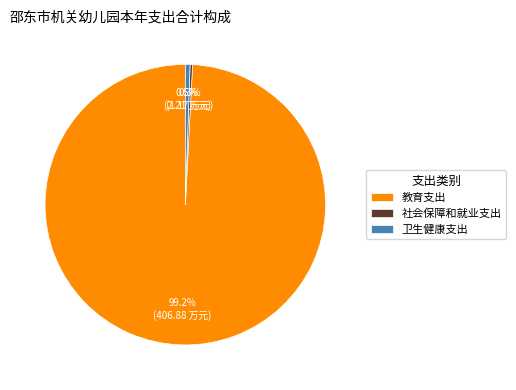

How many segments does this pie chart have?

3